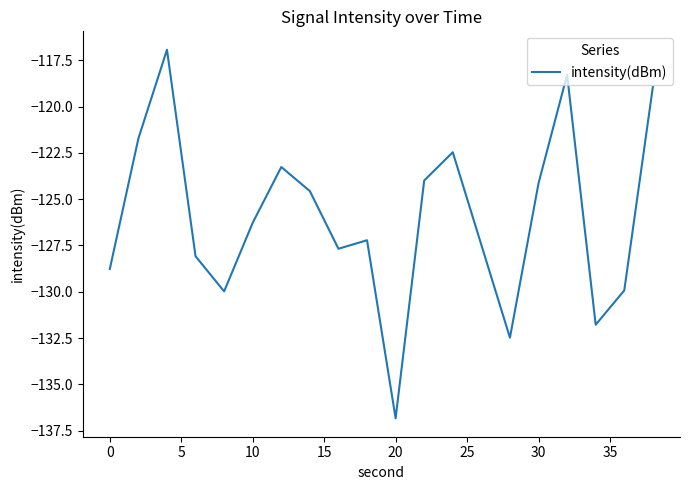

What is the smallest value displayed?

-136.8